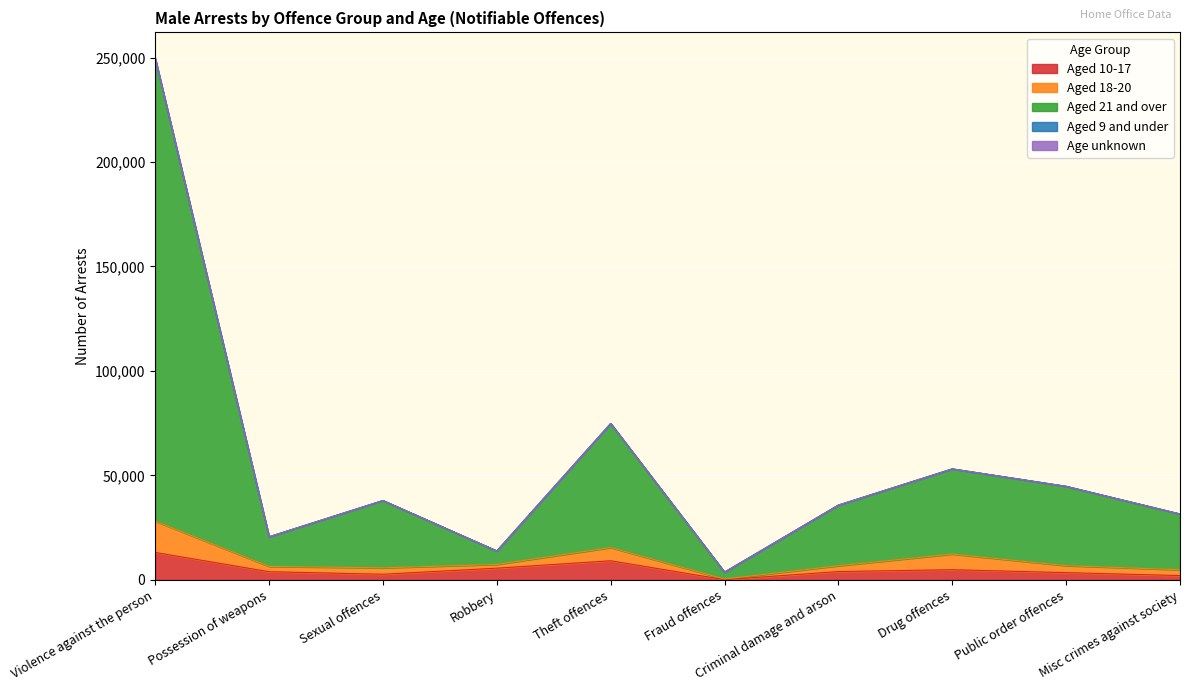

True or false: Aged 18-20 has more than 1 interior local peaks.

True